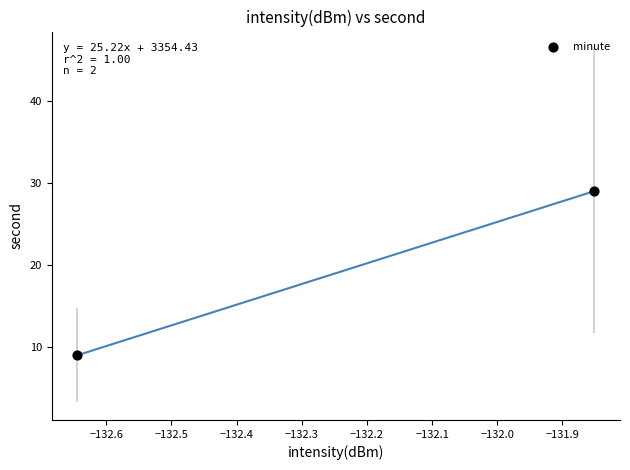

What is the range of Y values (max minus min)?

20